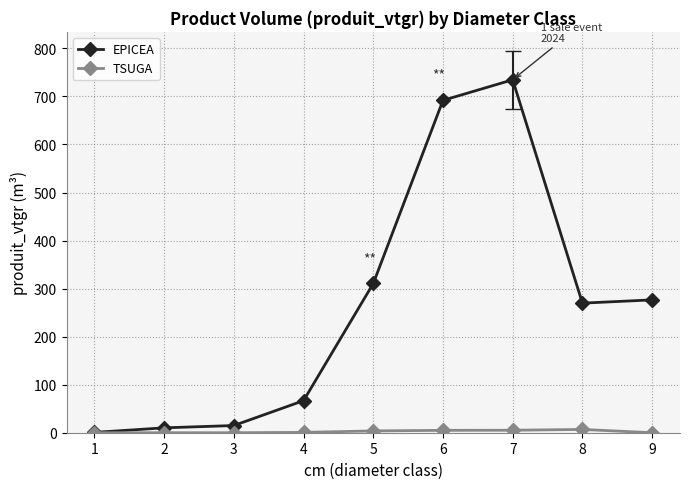

What is the total value across all series at 4?

67.5